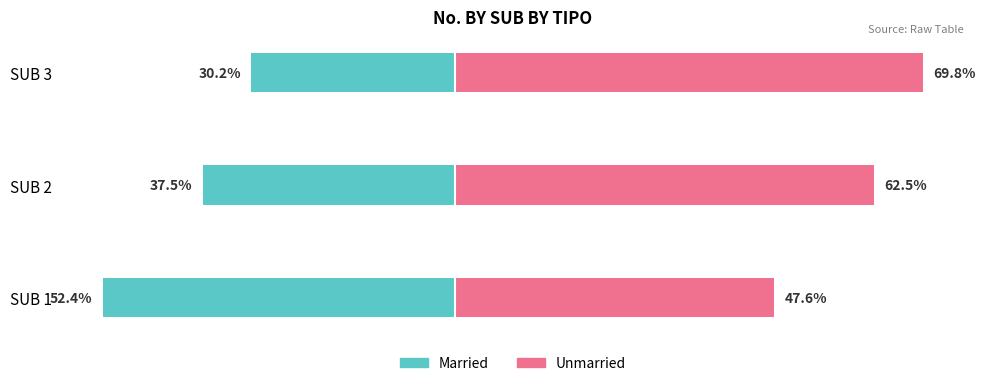

How many bars are there in each group?

2